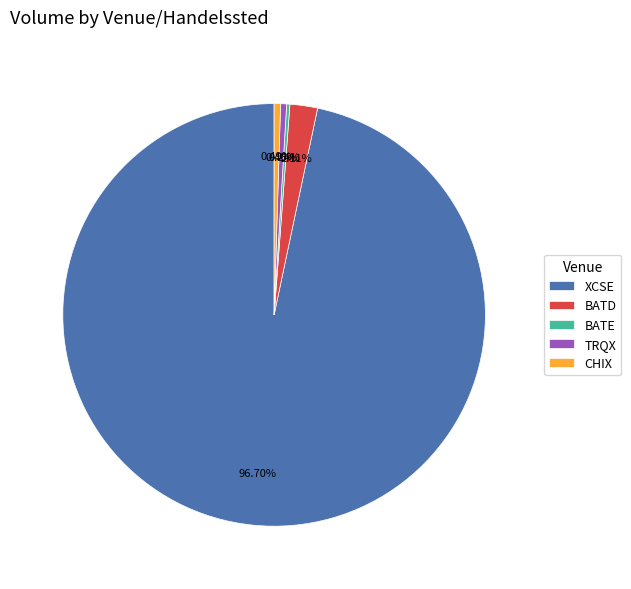

To the nearest percent, what is the average slice percentage?

20%